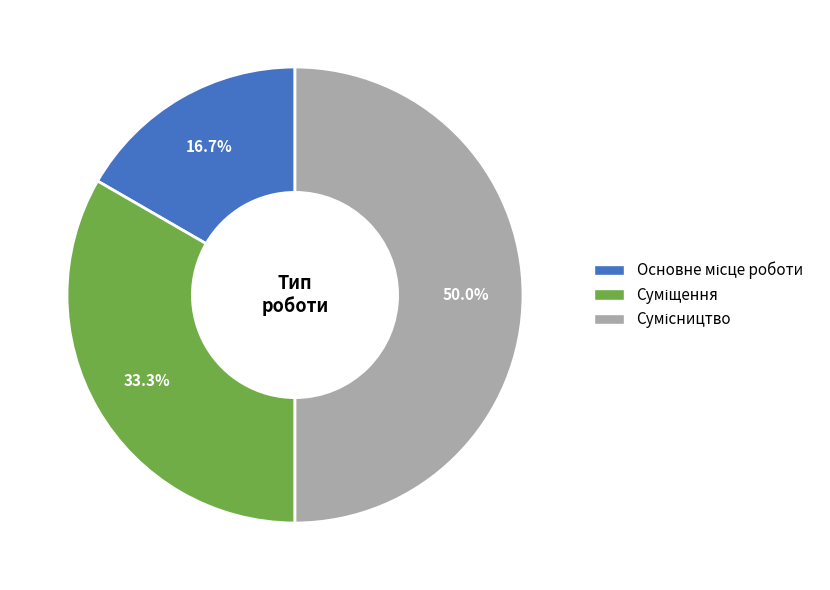

What is the change in value from Основне місце роботи to Сумісництво?

+2